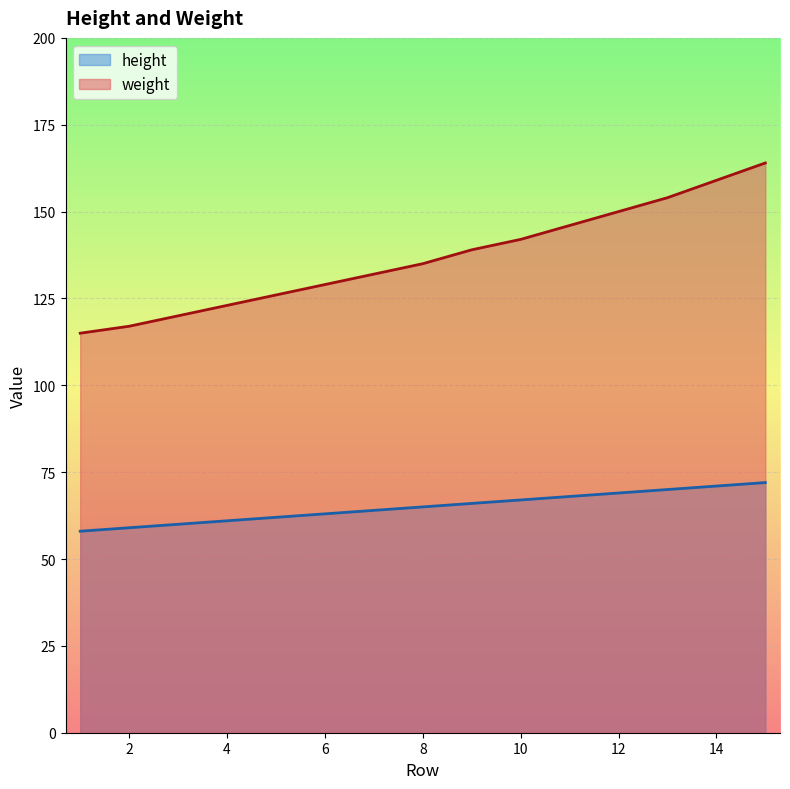

Which category has the lowest value across all series?

1